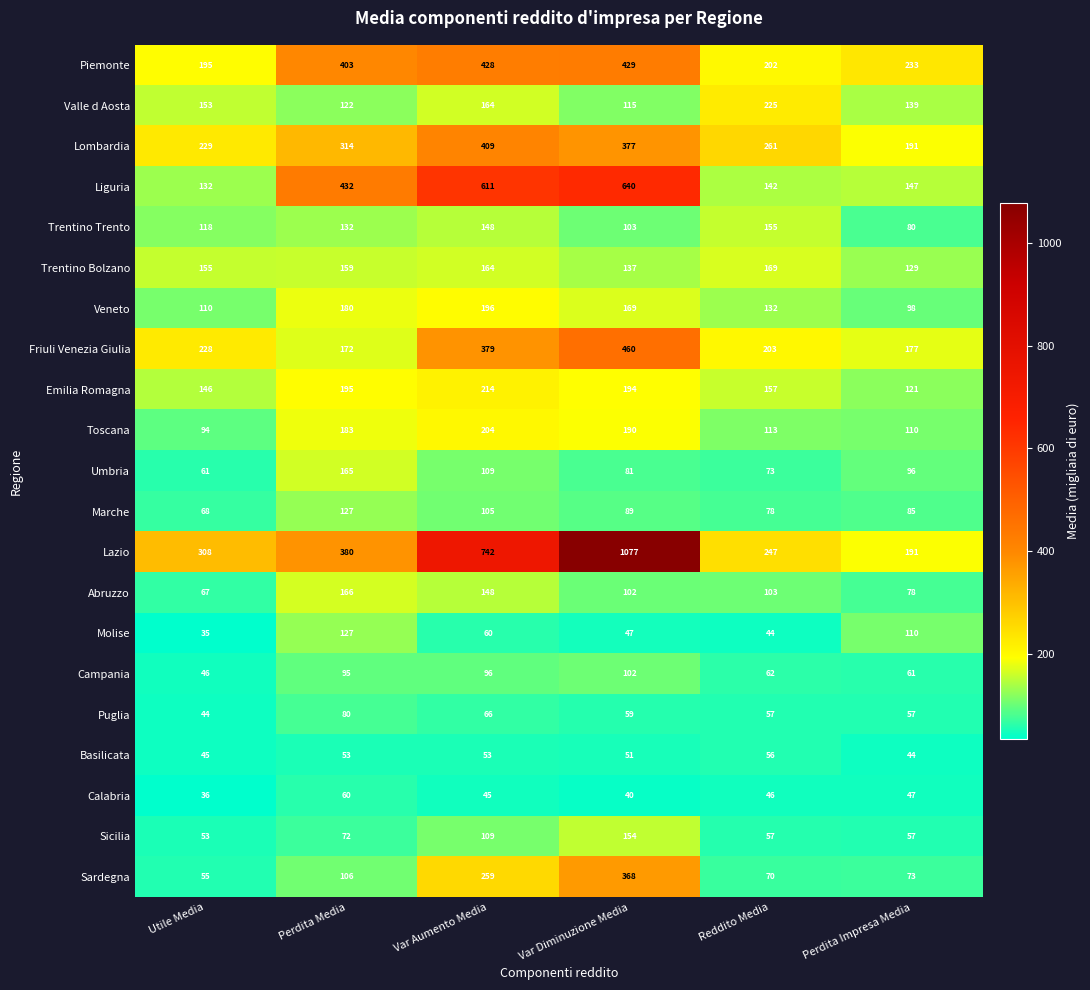

At which category is the sum across all series the highest?

Var Diminuzione Media